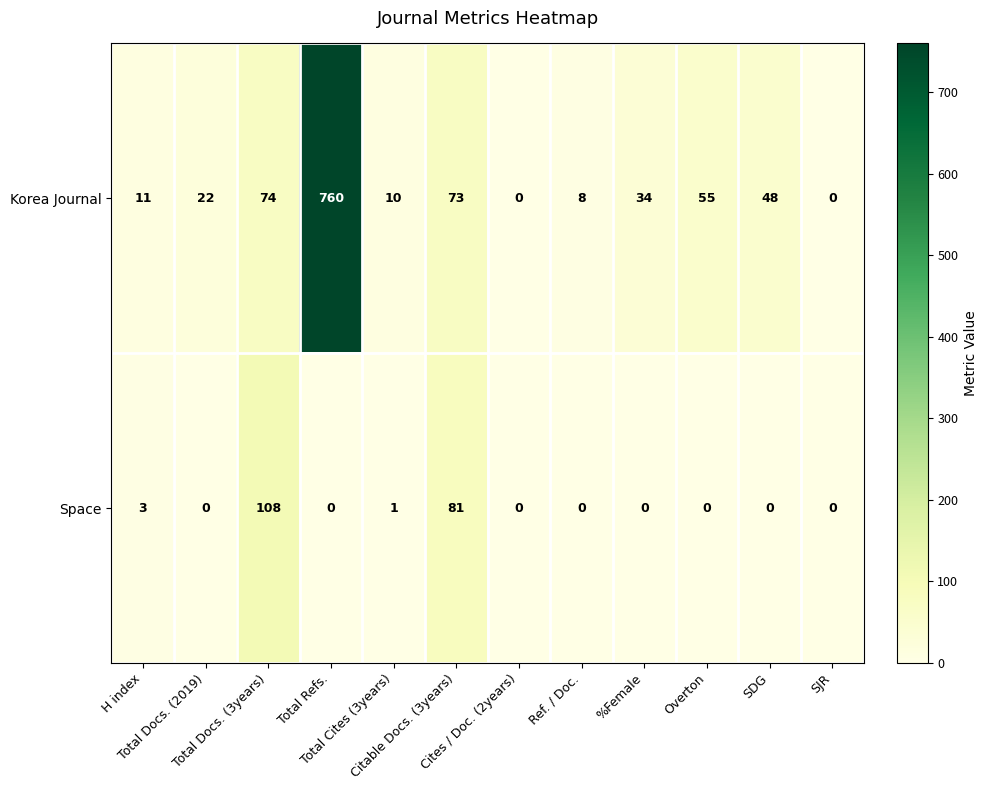

What is the sum of all Space values?

193